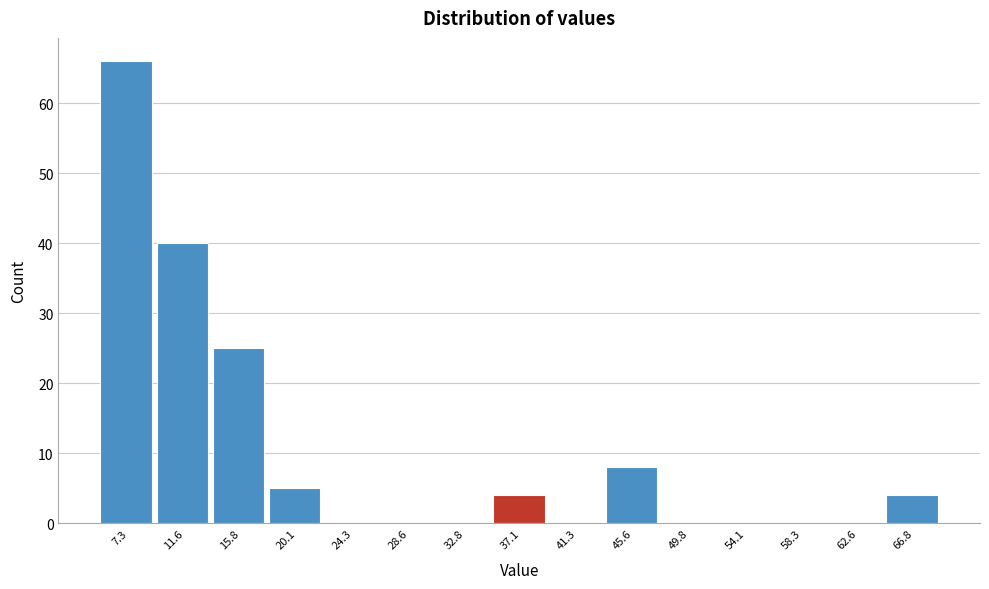

Reading left to right, what are all the values shown in this chart?

7.3=66	11.6=40	15.8=25	20.1=5	24.3=0	28.6=0	32.8=0	37.1=4	41.3=0	45.6=8	49.8=0	54.1=0	58.3=0	62.6=0	66.8=4